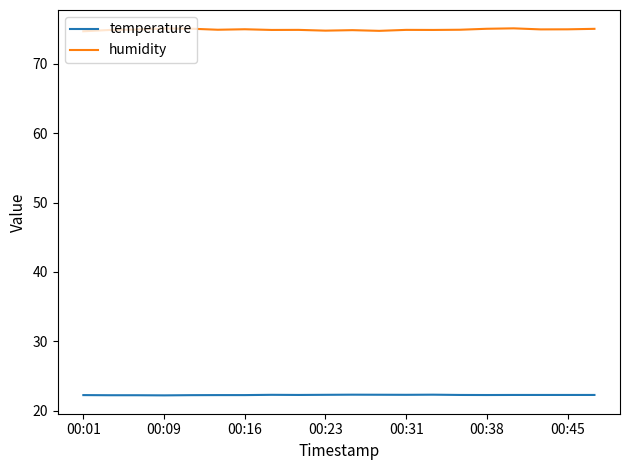

What is the lowest value of the humidity series?

74.7